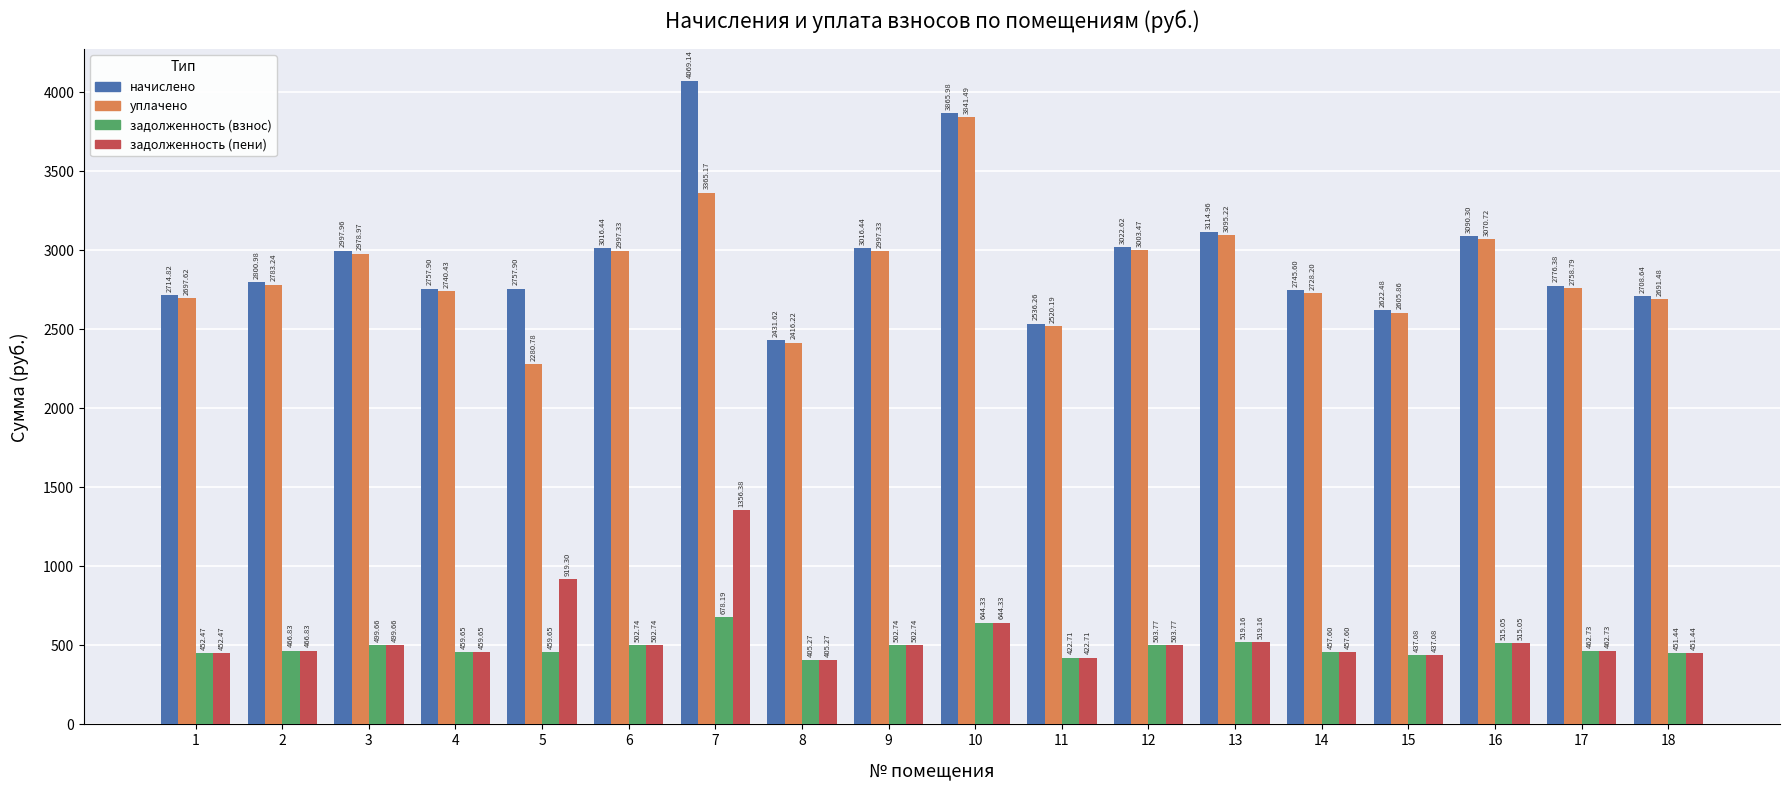

At how many categories does at least one series exceed 3100?

3